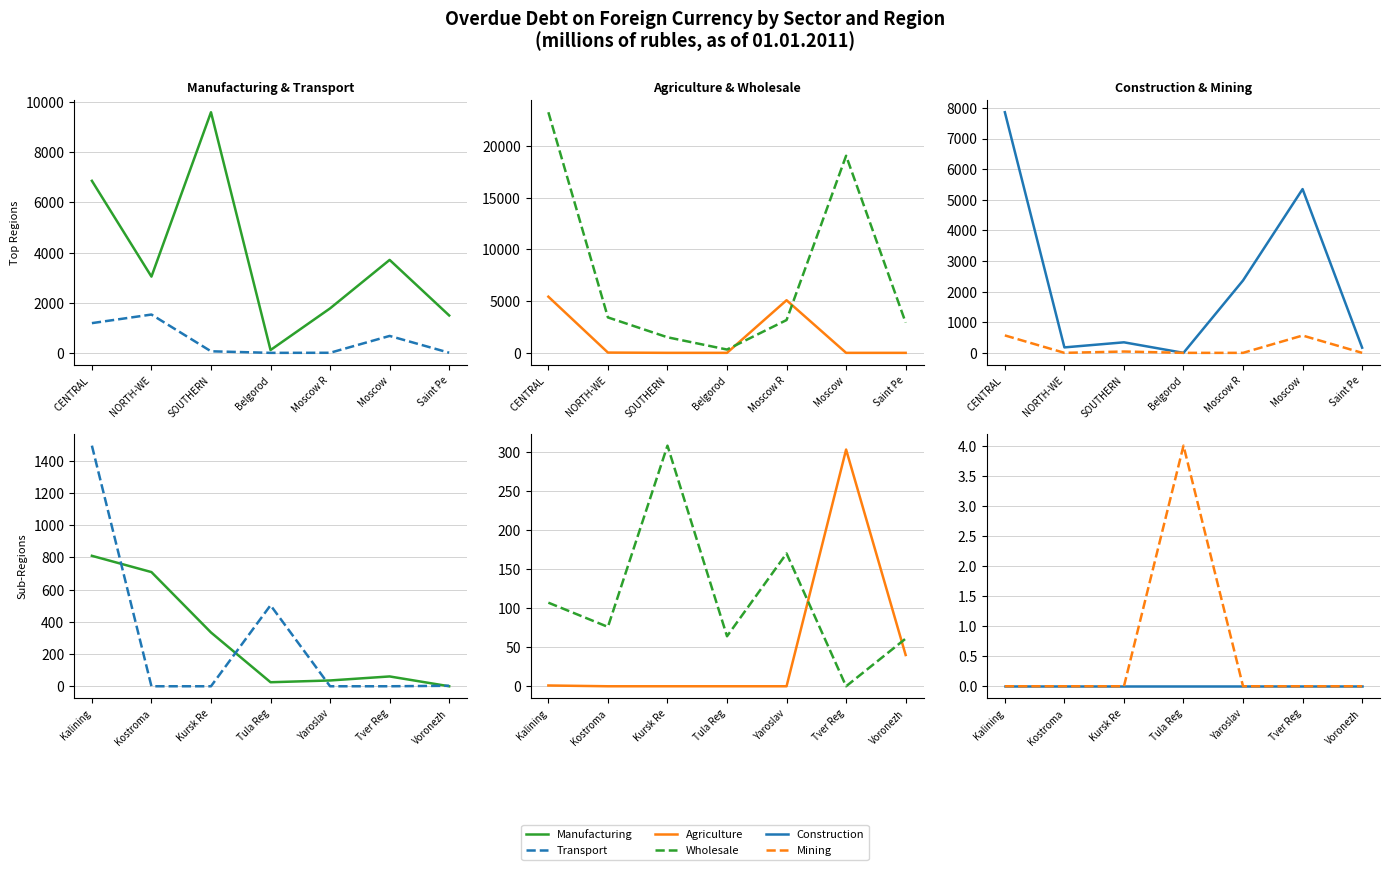

How many data points does each series have?

7